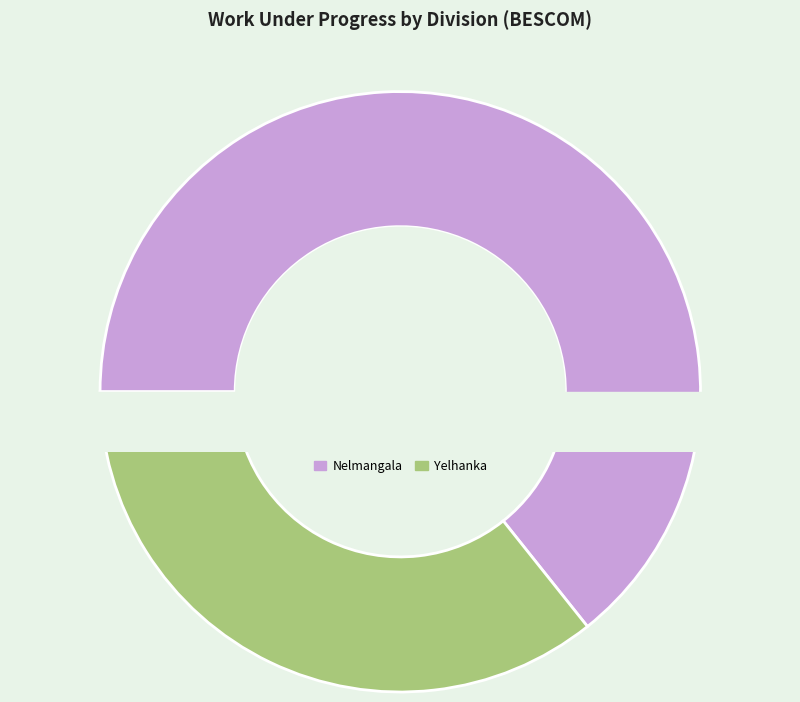

What is the largest slice in the pie chart?

Nelmangala